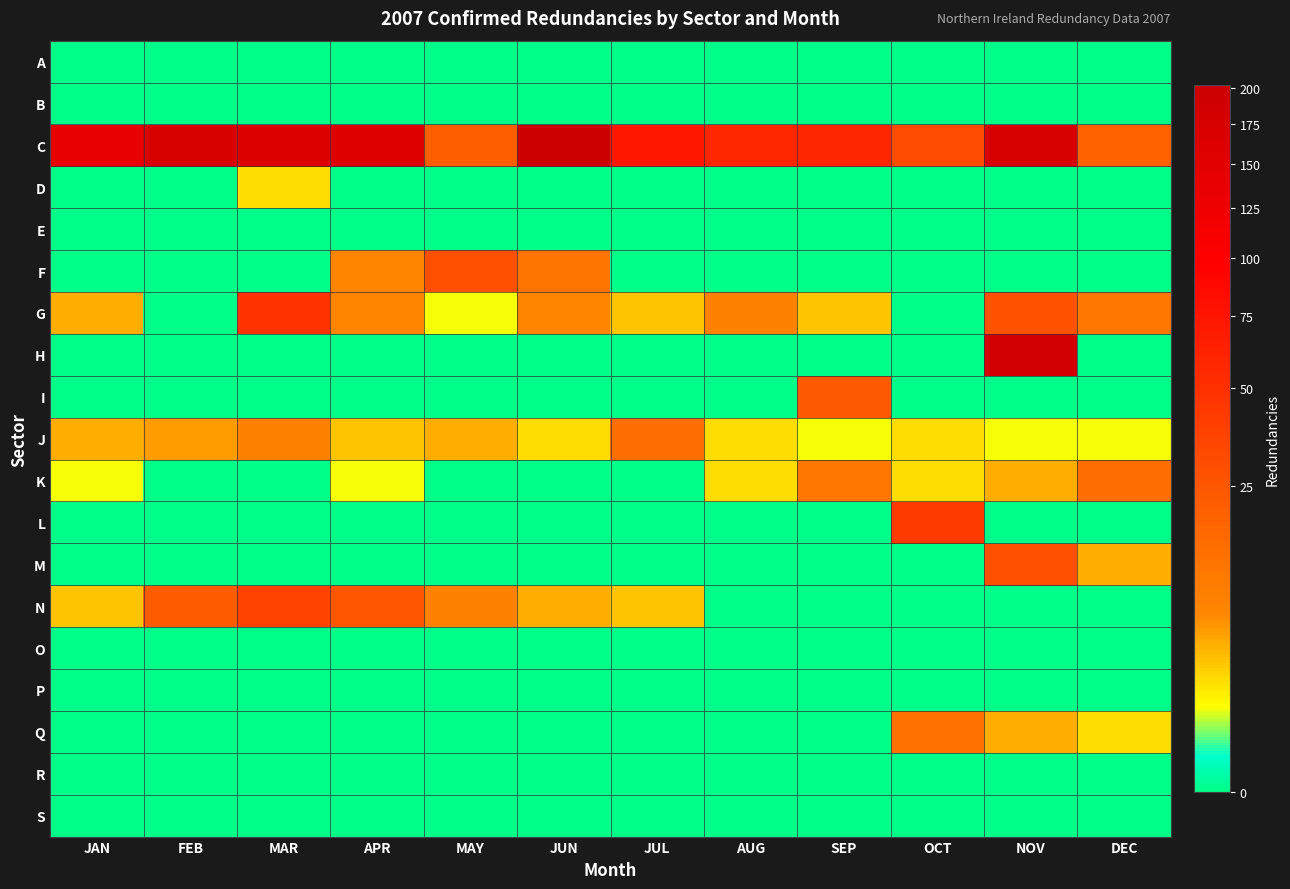

Reading left to right, what are all the values shown in this chart?

A: JAN=0	FEB=0	MAR=0	APR=0	MAY=0	JUN=0	JUL=0	AUG=0	SEP=0	OCT=0	NOV=0	DEC=0
B: JAN=0	FEB=0	MAR=0	APR=0	MAY=0	JUN=0	JUL=0	AUG=0	SEP=0	OCT=0	NOV=0	DEC=0
C: JAN=138	FEB=169	MAR=160	APR=158	MAY=21	JUN=202	JUL=72	AUG=58	SEP=59	OCT=31	NOV=171	DEC=20
D: JAN=0	FEB=0	MAR=2	APR=0	MAY=0	JUN=0	JUL=0	AUG=0	SEP=0	OCT=0	NOV=0	DEC=0
E: JAN=0	FEB=0	MAR=0	APR=0	MAY=0	JUN=0	JUL=0	AUG=0	SEP=0	OCT=0	NOV=0	DEC=0
F: JAN=0	FEB=0	MAR=0	APR=7	MAY=29	JUN=12	JUL=0	AUG=0	SEP=0	OCT=0	NOV=0	DEC=0
G: JAN=4	FEB=0	MAR=48	APR=7	MAY=1	JUN=7	JUL=3	AUG=8	SEP=3	OCT=0	NOV=27	DEC=11
H: JAN=0	FEB=0	MAR=0	APR=0	MAY=0	JUN=0	JUL=0	AUG=0	SEP=0	OCT=0	NOV=184	DEC=0
I: JAN=0	FEB=0	MAR=0	APR=0	MAY=0	JUN=0	JUL=0	AUG=0	SEP=23	OCT=0	NOV=0	DEC=0
J: JAN=4	FEB=5	MAR=8	APR=3	MAY=4	JUN=2	JUL=14	AUG=2	SEP=1	OCT=2	NOV=1	DEC=1
K: JAN=1	FEB=0	MAR=0	APR=1	MAY=0	JUN=0	JUL=0	AUG=2	SEP=11	OCT=2	NOV=4	DEC=14
L: JAN=0	FEB=0	MAR=0	APR=0	MAY=0	JUN=0	JUL=0	AUG=0	SEP=0	OCT=42	NOV=0	DEC=0
M: JAN=0	FEB=0	MAR=0	APR=0	MAY=0	JUN=0	JUL=0	AUG=0	SEP=0	OCT=0	NOV=29	DEC=4
N: JAN=3	FEB=22	MAR=37	APR=24	MAY=8	JUN=4	JUL=3	AUG=0	SEP=0	OCT=0	NOV=0	DEC=0
O: JAN=0	FEB=0	MAR=0	APR=0	MAY=0	JUN=0	JUL=0	AUG=0	SEP=0	OCT=0	NOV=0	DEC=0
P: JAN=0	FEB=0	MAR=0	APR=0	MAY=0	JUN=0	JUL=0	AUG=0	SEP=0	OCT=0	NOV=0	DEC=0
Q: JAN=0	FEB=0	MAR=0	APR=0	MAY=0	JUN=0	JUL=0	AUG=0	SEP=0	OCT=13	NOV=4	DEC=2
R: JAN=0	FEB=0	MAR=0	APR=0	MAY=0	JUN=0	JUL=0	AUG=0	SEP=0	OCT=0	NOV=0	DEC=0
S: JAN=0	FEB=0	MAR=0	APR=0	MAY=0	JUN=0	JUL=0	AUG=0	SEP=0	OCT=0	NOV=0	DEC=0